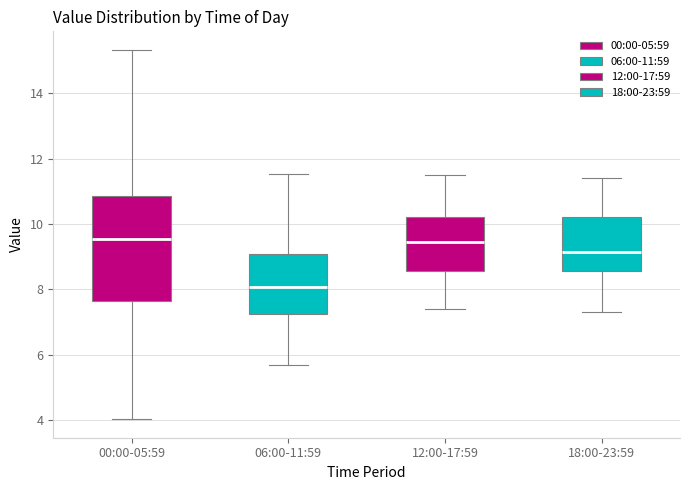

Where does the lower whisker of the box for 00:00-05:59 end on the y-axis? The values are not printed on the chart, so give them approximately, as read against the axis.

4.0